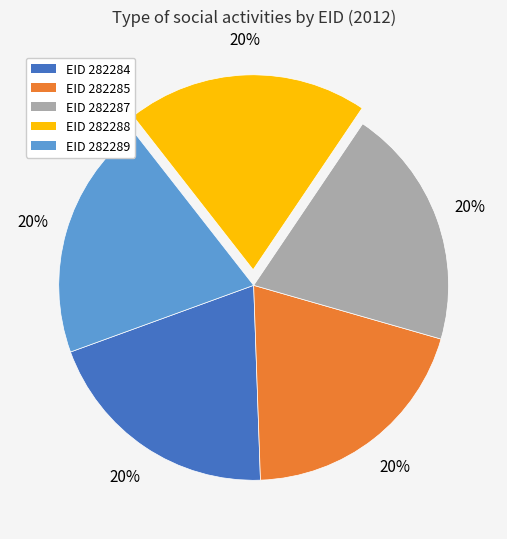

Does EID 282288 account for over 50% of the chart?

No